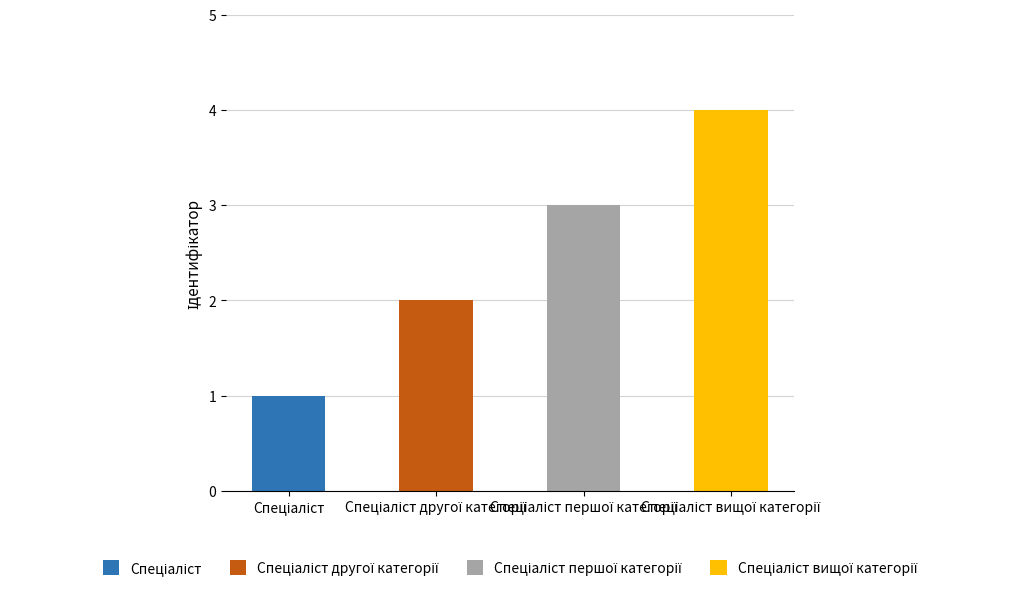

Reading left to right, transcribe all the data shown in this chart.

1	2	3	4